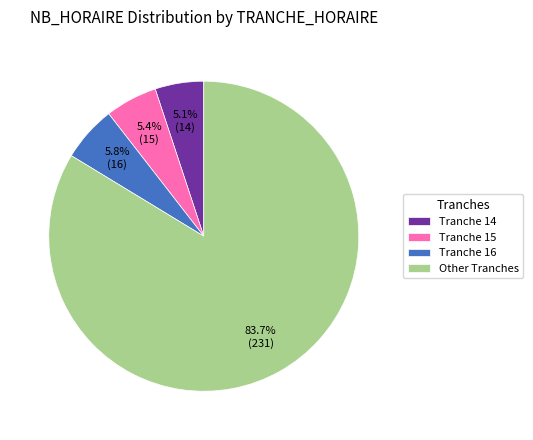

What is the largest slice in the pie chart?

Other Tranches